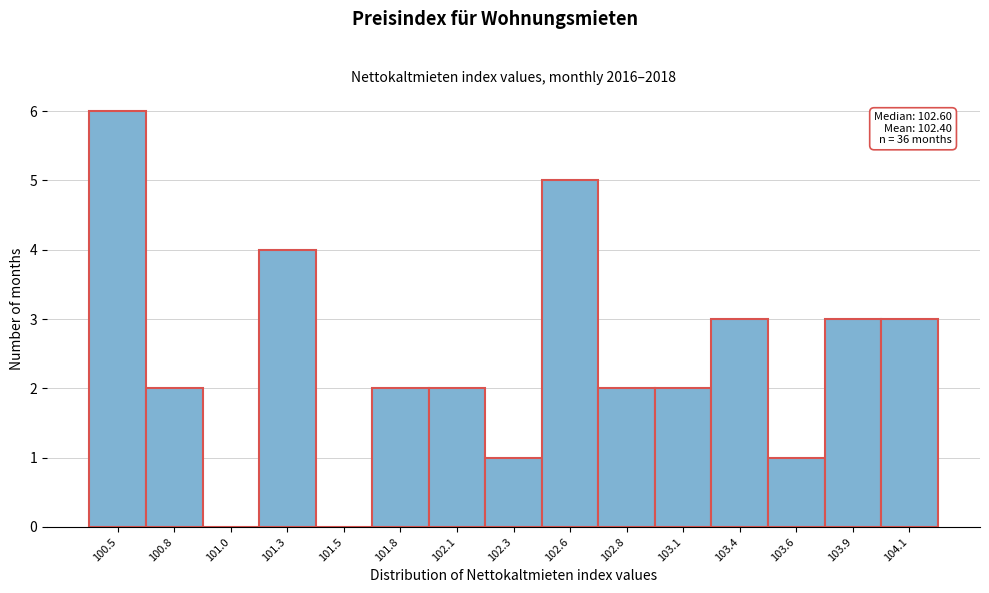

Reading left to right, list all the values displayed in this chart.

100.5=6	100.8=2	101.0=0	101.3=4	101.5=0	101.8=2	102.1=2	102.3=1	102.6=5	102.8=2	103.1=2	103.4=3	103.6=1	103.9=3	104.1=3